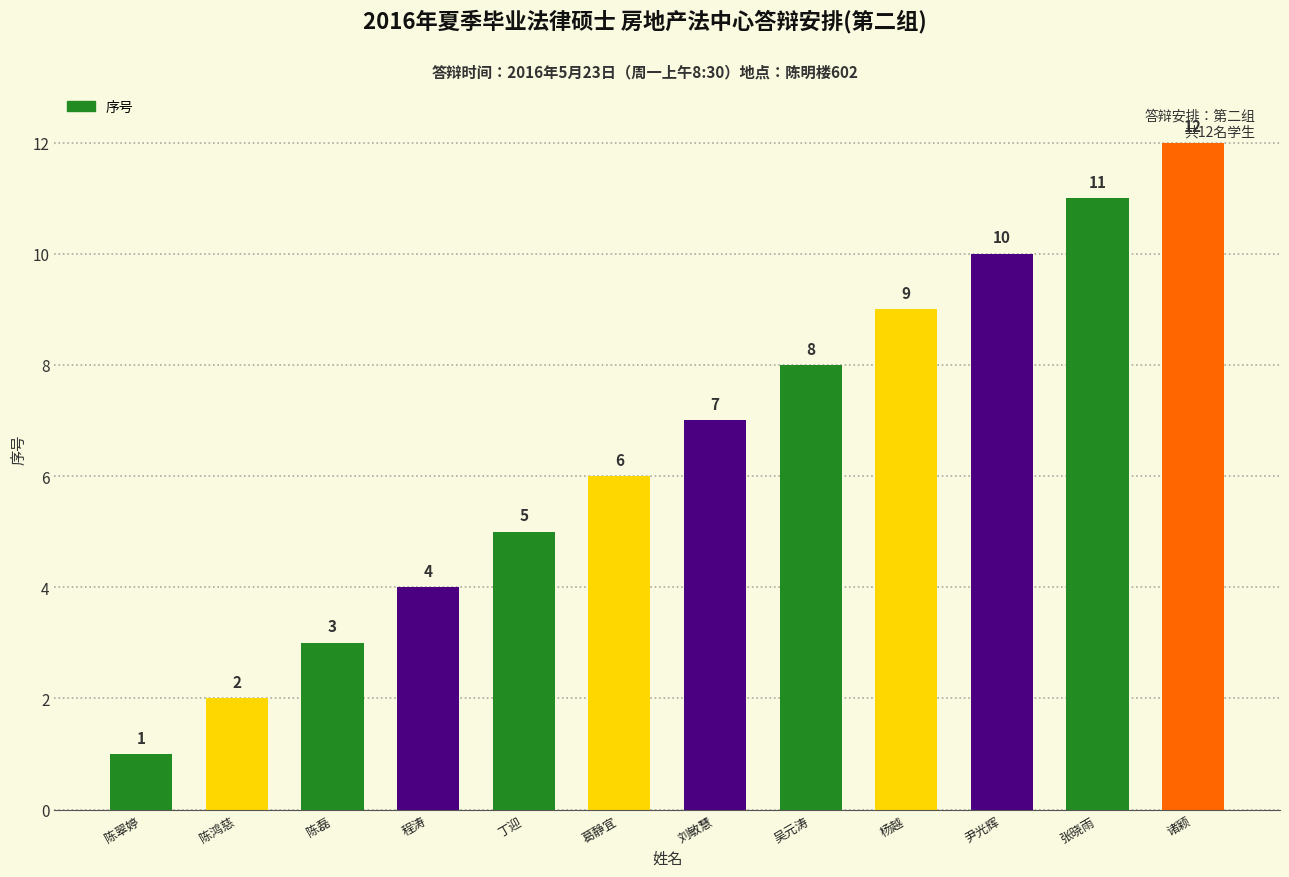

What is the change in value from 陈翠婷 to 张晓雨?

+10